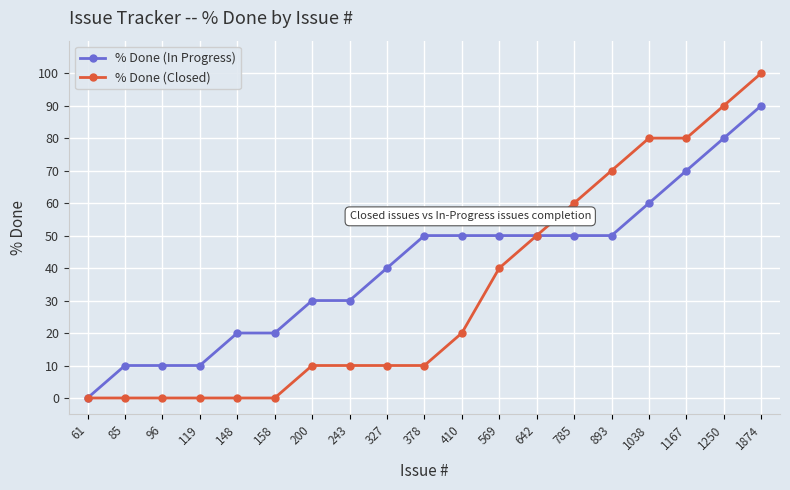

List the series in order of their peak value, highest first.

% Done (Closed), % Done (In Progress)